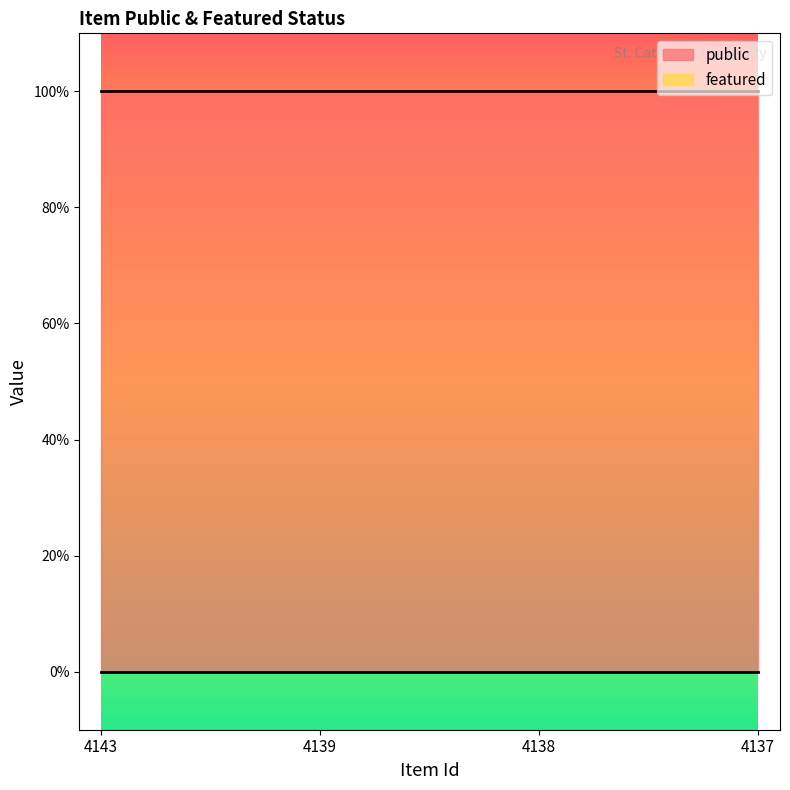

Reading right to left, list all the values displayed in this chart.

public: 4137=1	4138=1	4139=1	4143=1
featured: 4137=0	4138=0	4139=0	4143=0